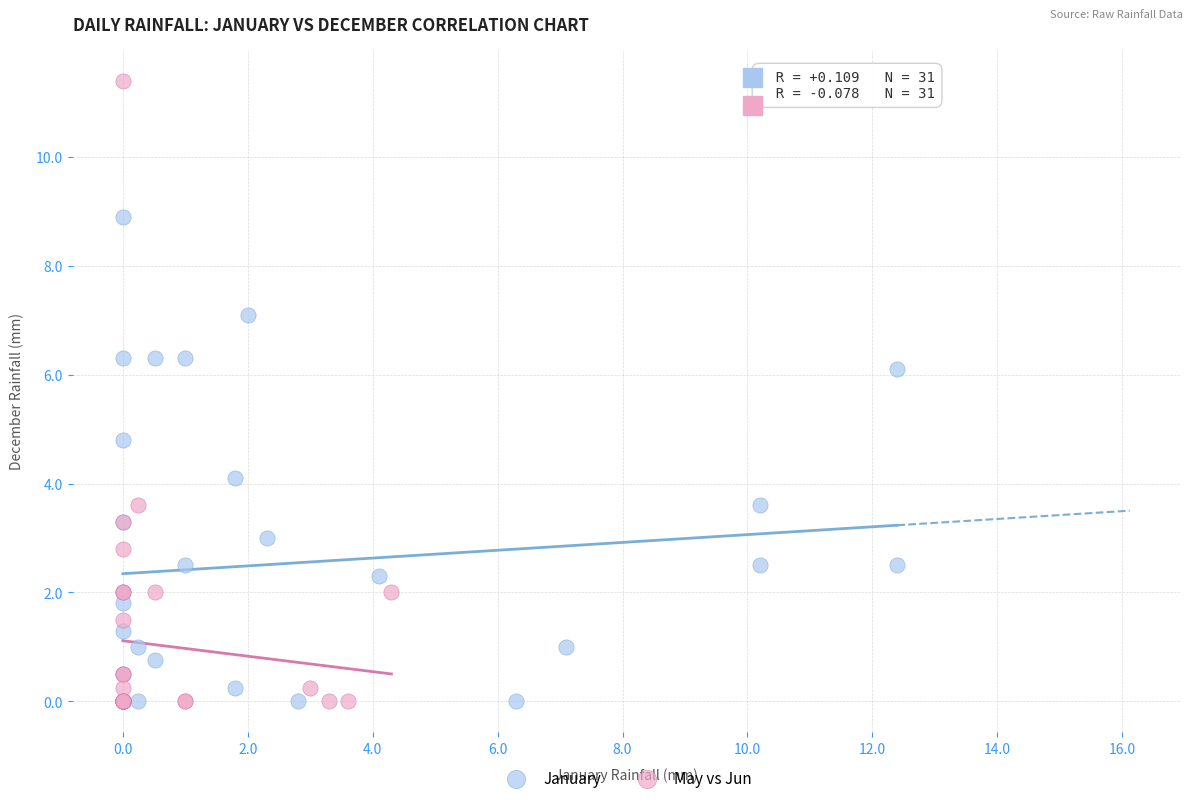

What are all the series names shown in the legend?

January, May vs Jun